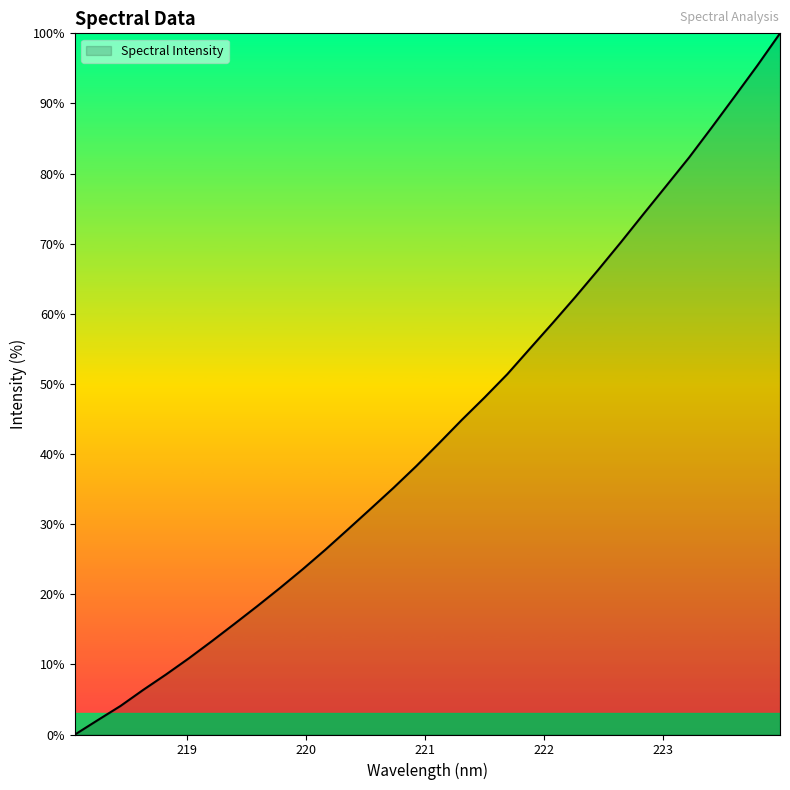

What is the average value?

43.5